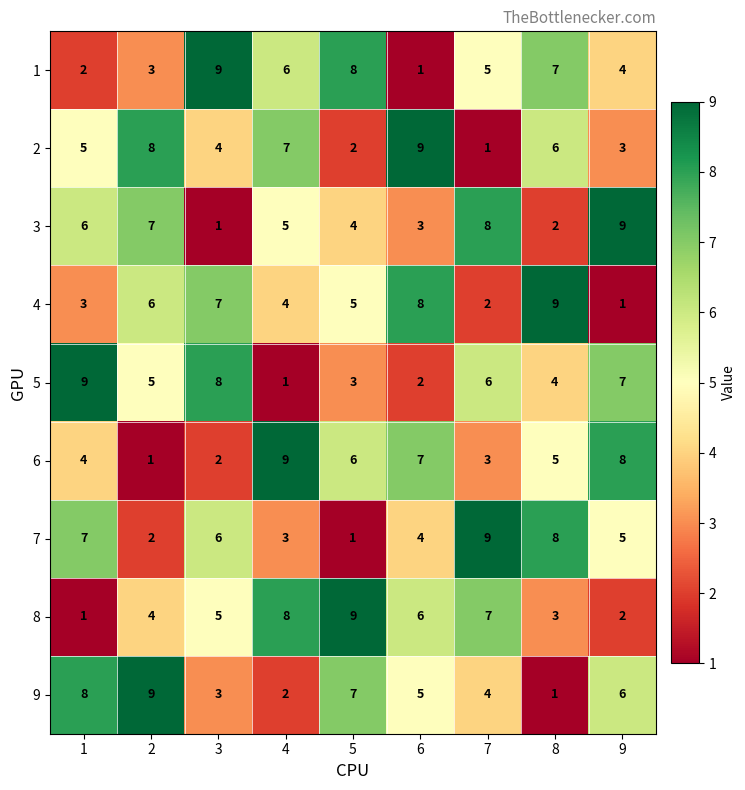

How many 7 values are between 3 and 7?

5